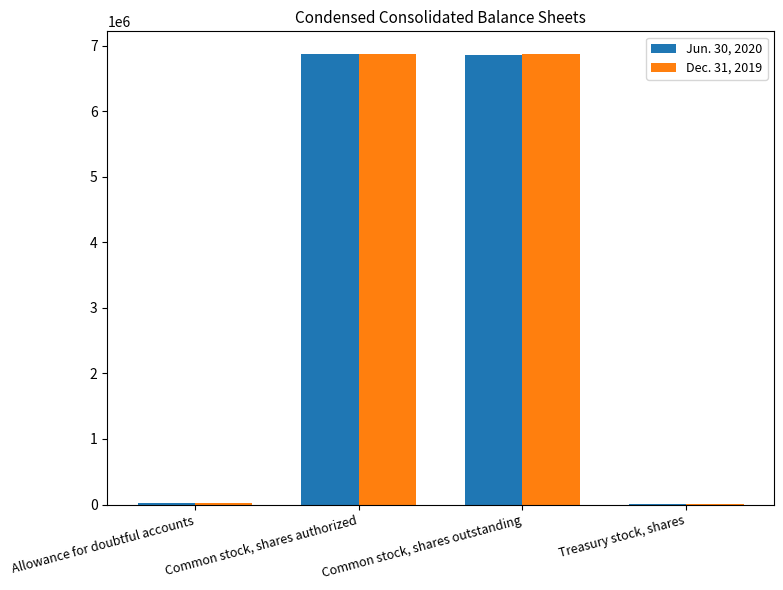

The value of Dec. 31, 2019 at Common stock, shares authorized is 6878904. True or false?

True